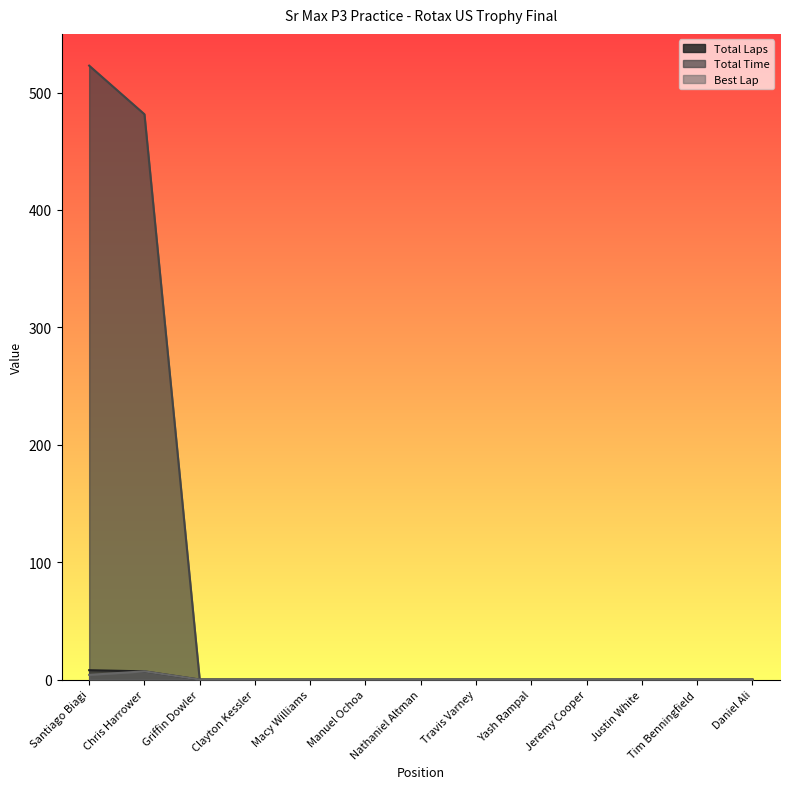

What is the average value of the Total Time series?

77.3